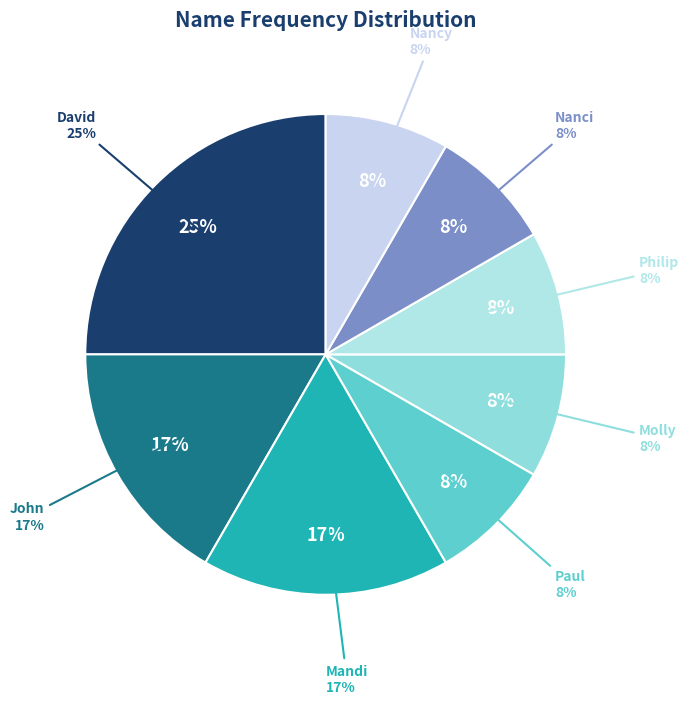

Is it true that Molly is 8% of the pie?

True